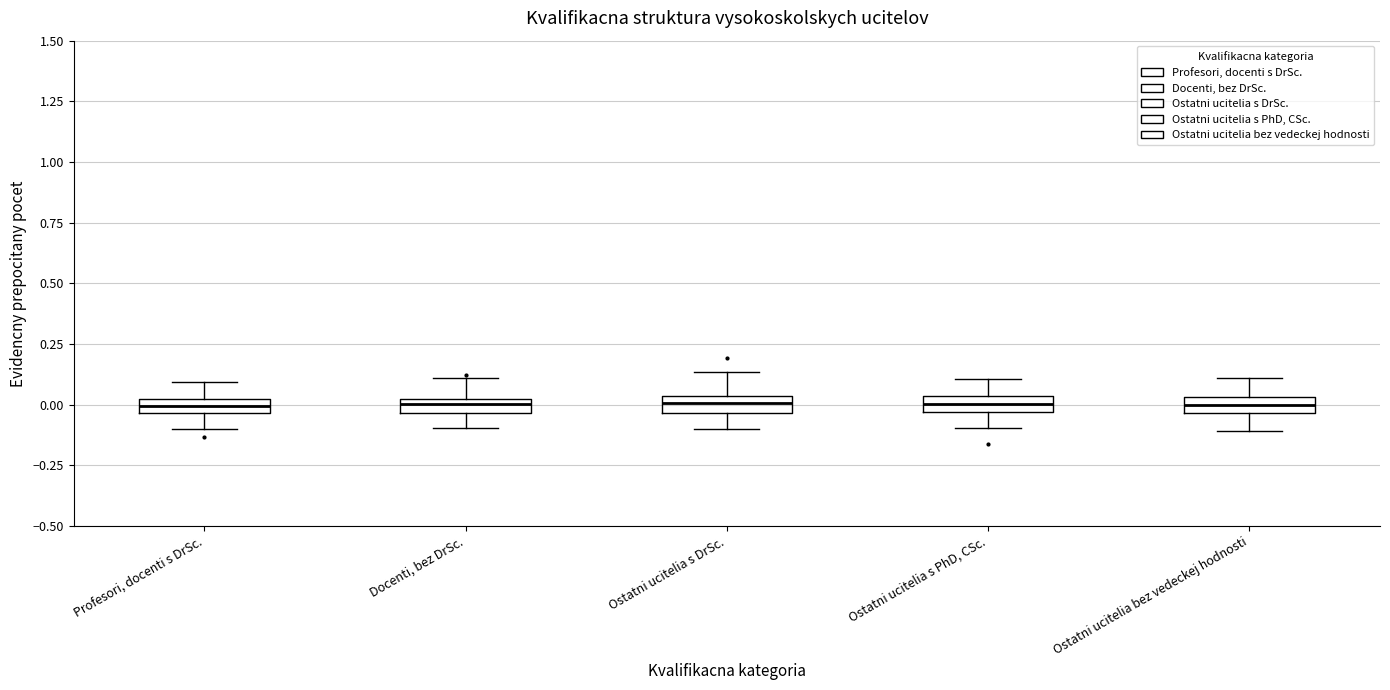

Where does the upper whisker of the box for Docenti, bez DrSc. end on the y-axis? The values are not printed on the chart, so give them approximately, as read against the axis.

0.10